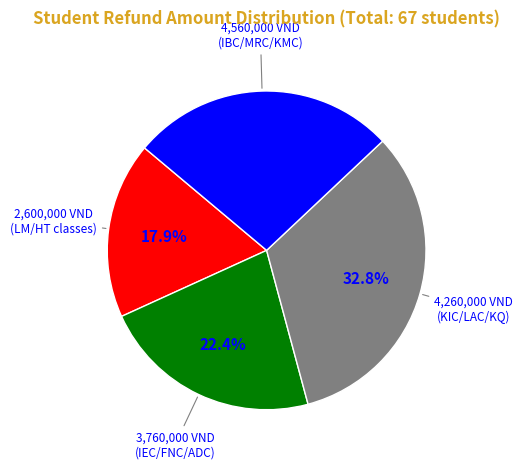

Does any single category account for the majority?

No